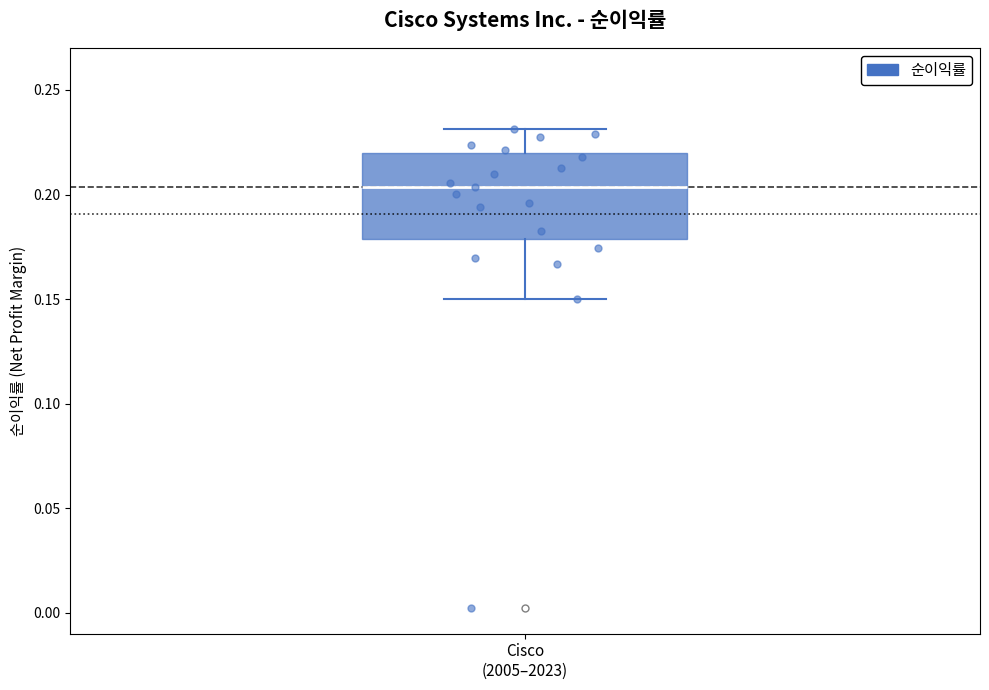

Transcribe this box plot: give where the median line is, the range the box spans, and where the two whiskers end, as read against the y-axis. The values are not printed on the chart, so give them approximately, as read against the axis.

median 0.205, box 0.180 to 0.220, whiskers 0.150 to 0.230